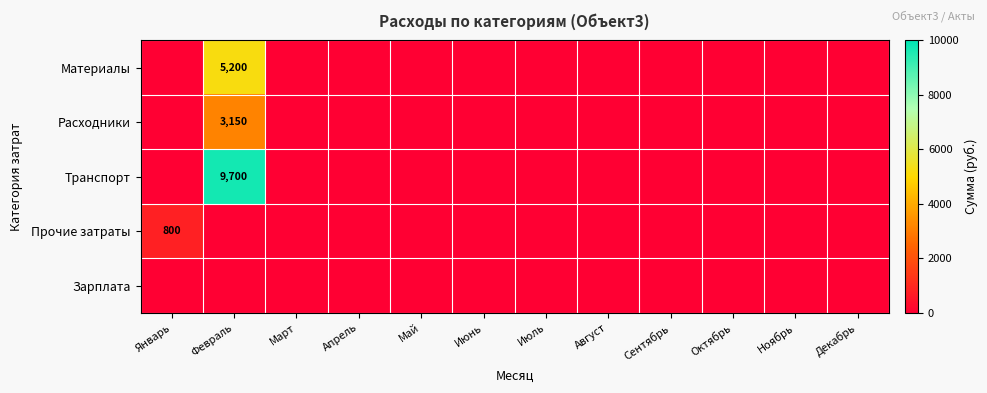

Which series has the largest total across all categories?

Транспорт